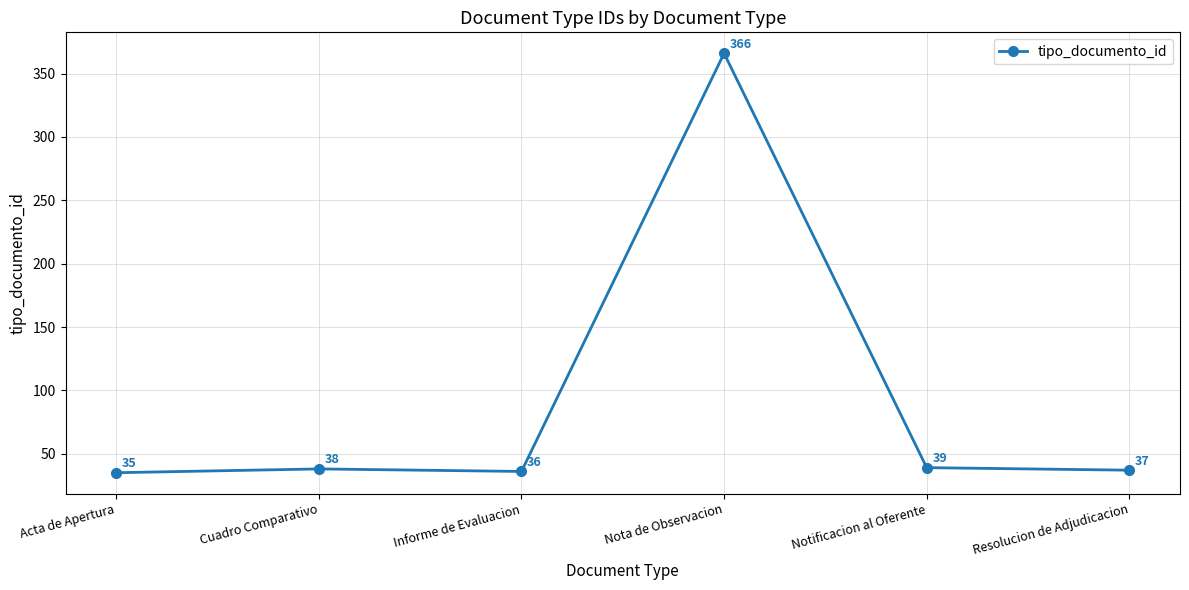

How many values are below 38?

3